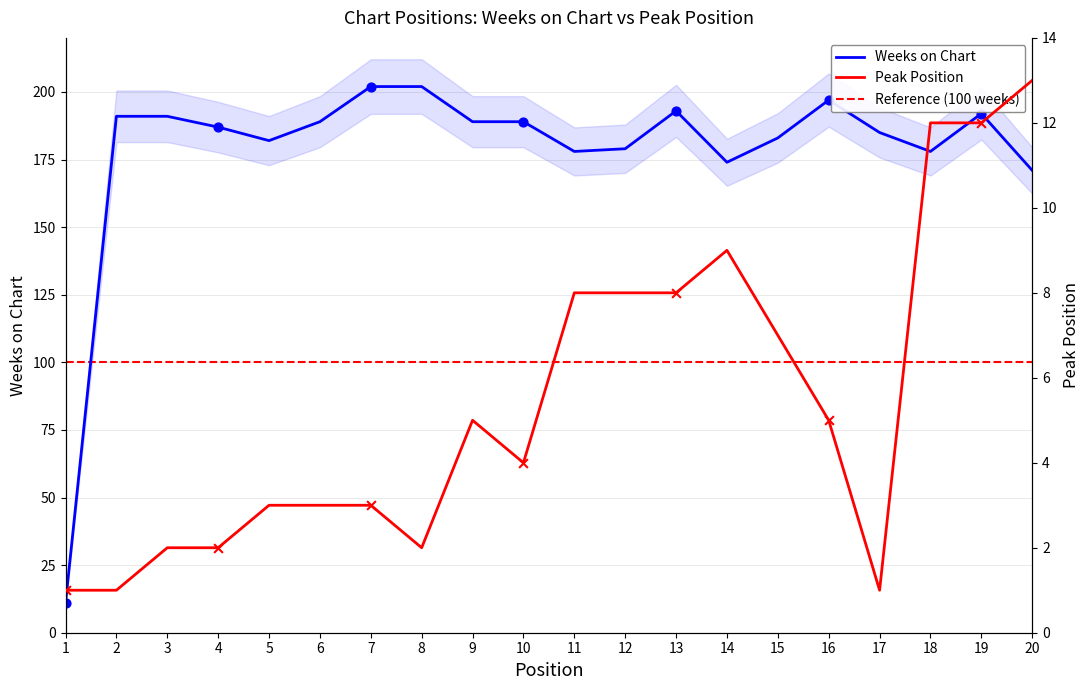

Which series has the widest spread of Y values?

Weeks on Chart